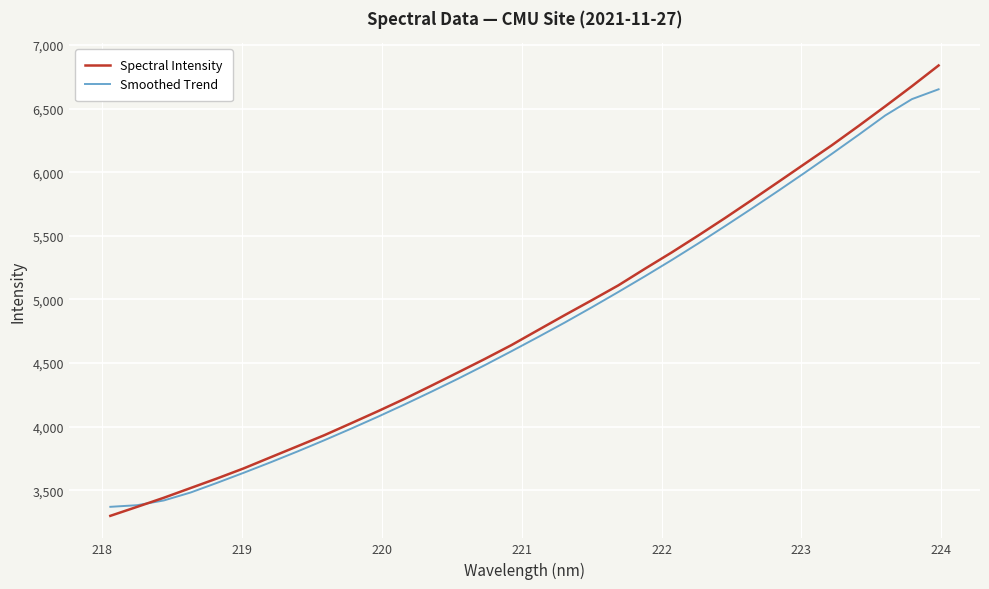

What is the maximum value shown in the chart?

6839.6